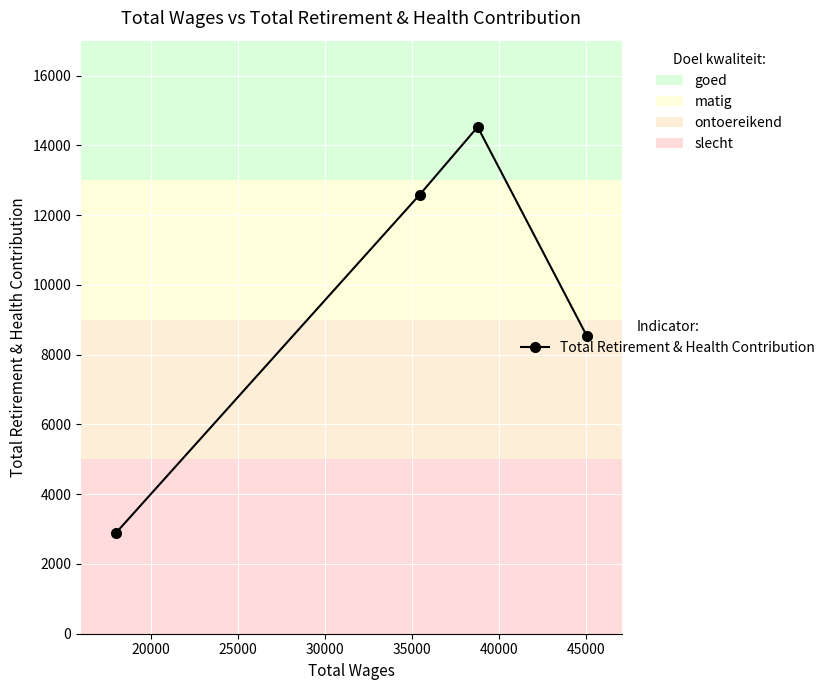

Count the number of categories in the chart.

4